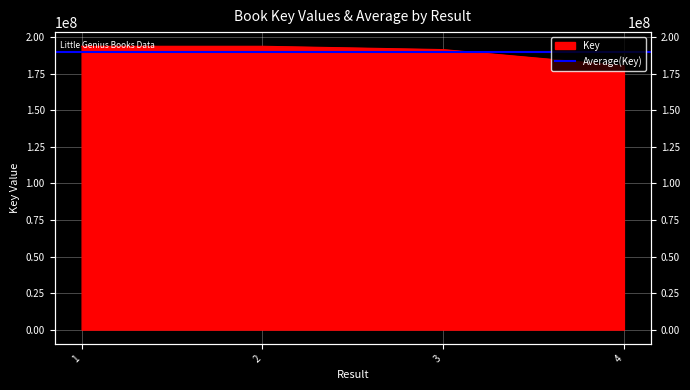

How many points are higher than both their immediate neighbors (excluding endpoints)?

1